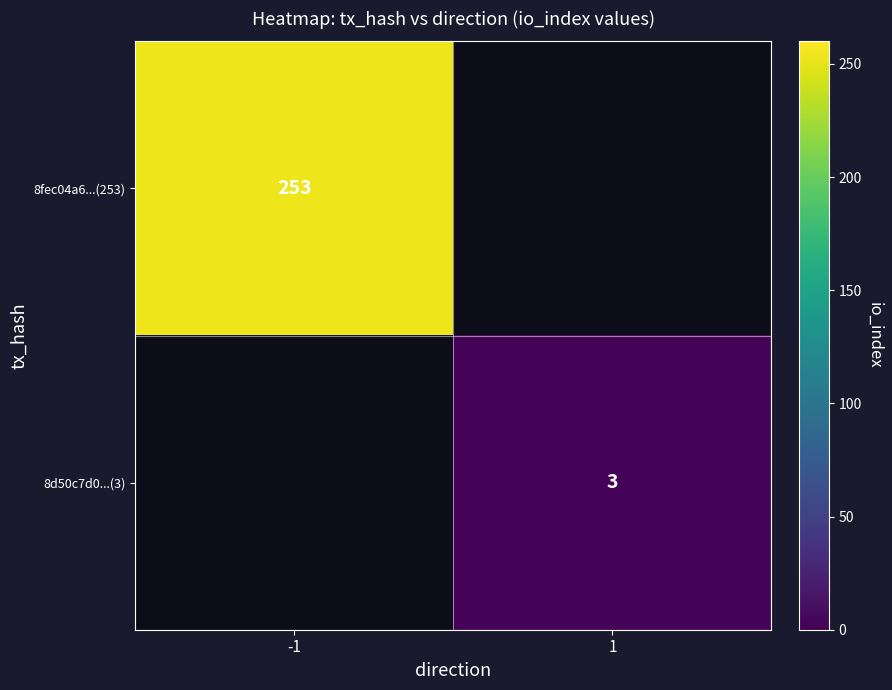

The 8fec04a6...(253) series shows 60 at -1. True or false?

False